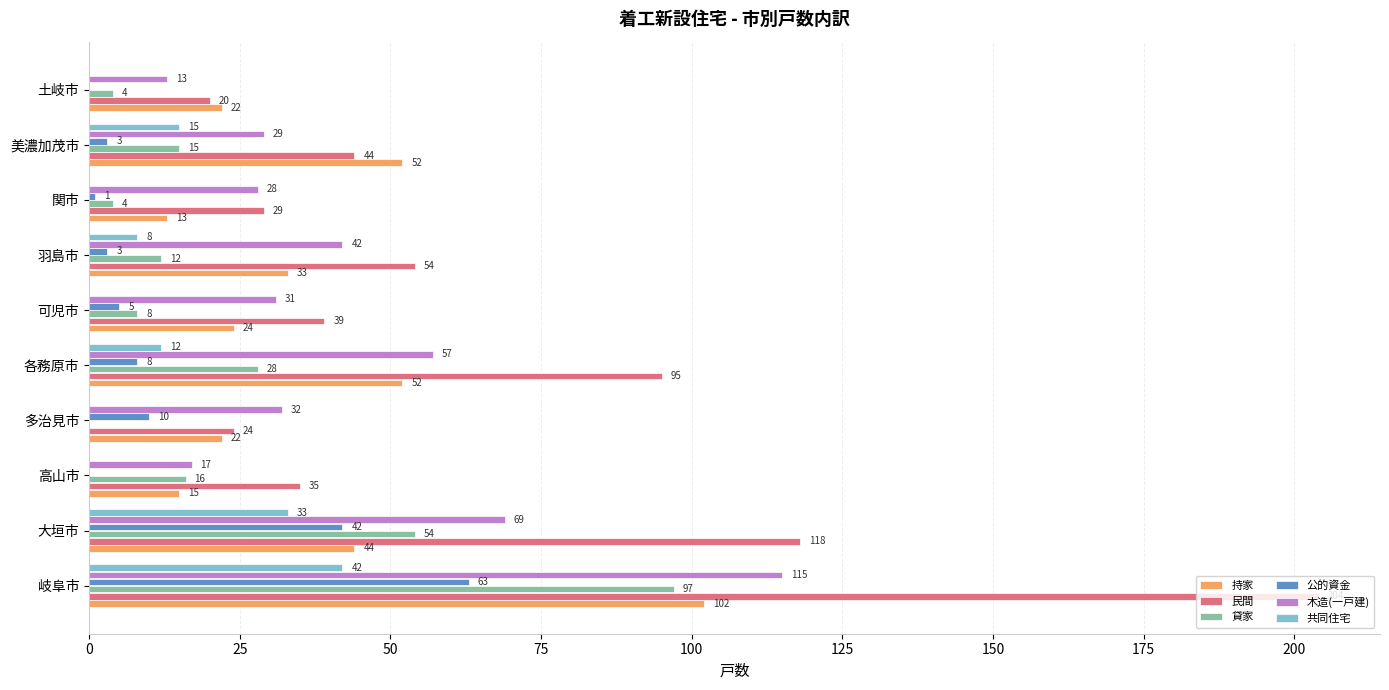

At which category is the sum across all series the highest?

岐阜市